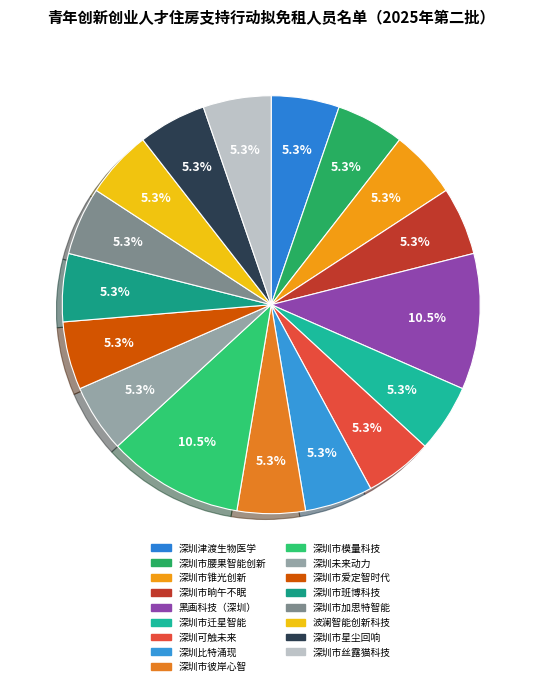

What is the smallest slice in the pie chart?

深圳市锥光创新科技有限公司